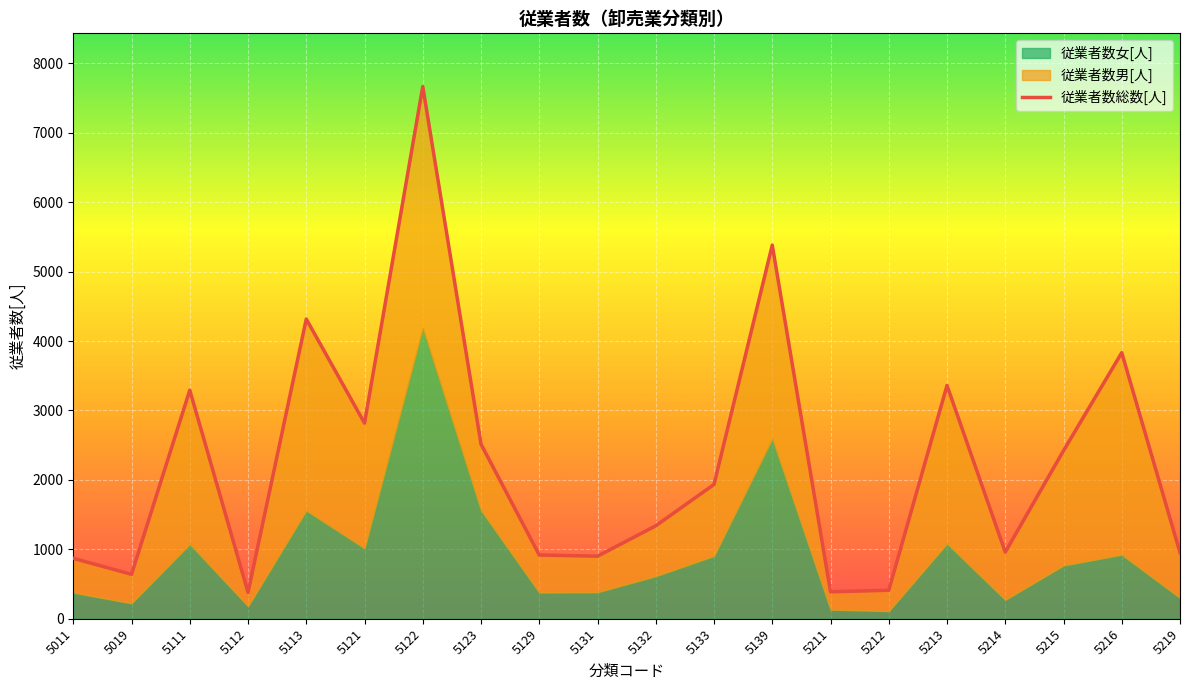

How many data points does each series have?

20